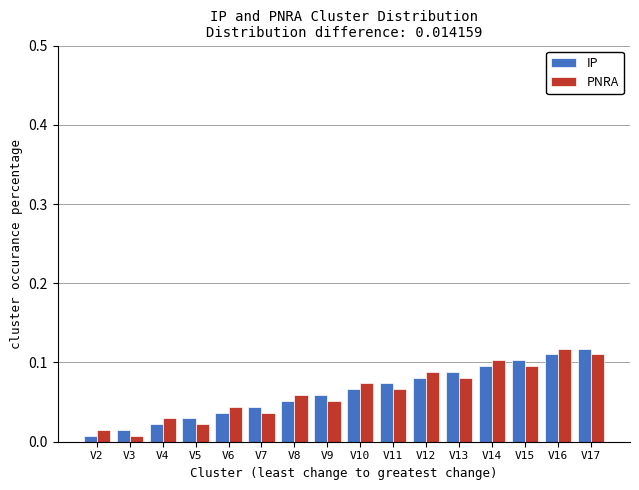

At how many categories does at least one series exceed 0?

16